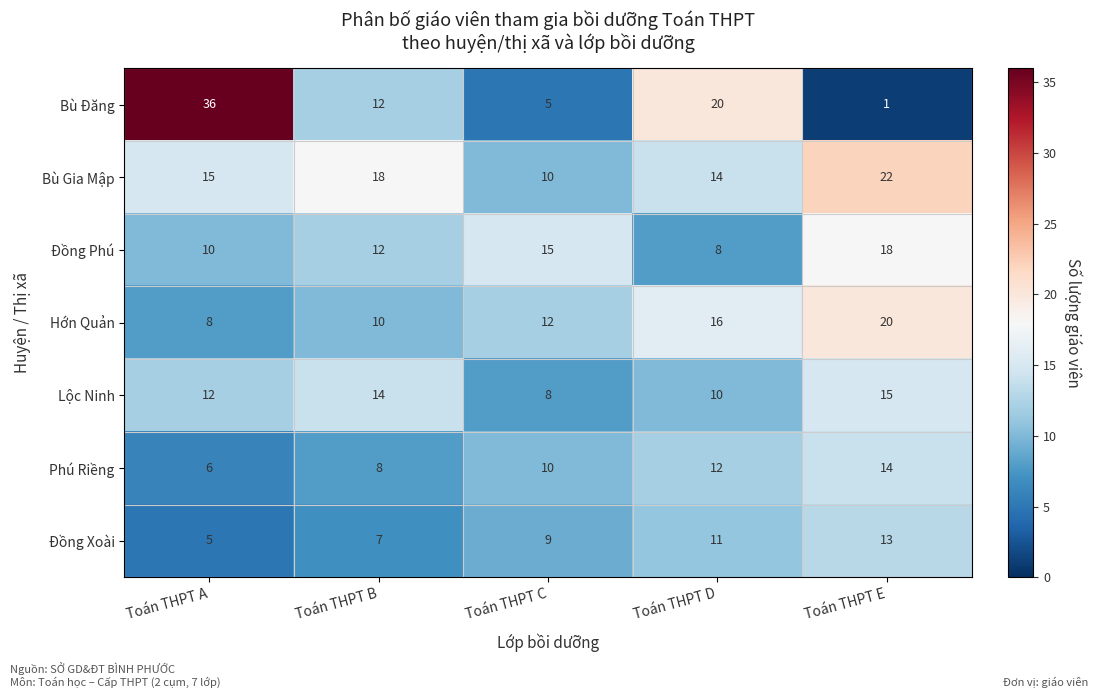

Count the number of categories in the chart.

5